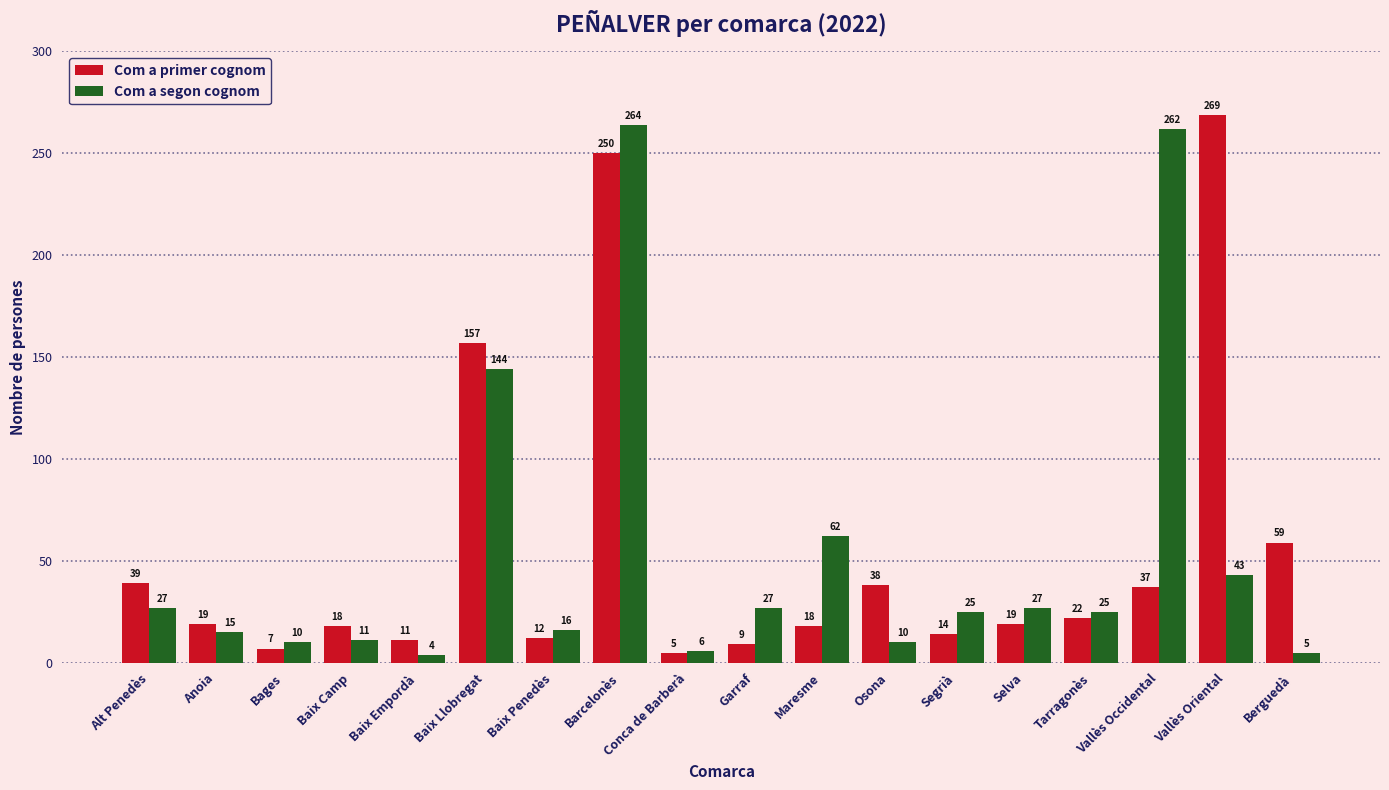

Reading left to right, list all the values displayed in this chart.

Com a primer cognom: Alt Penedès=39	Anoia=19	Bages=7	Baix Camp=18	Baix Empordà=11	Baix Llobregat=157	Baix Penedès=12	Barcelonès=250	Conca de Barberà=5	Garraf=9	Maresme=18	Osona=38	Segrià=14	Selva=19	Tarragonès=22	Vallès Occidental=37	Vallès Oriental=269	Berguedà=59
Com a segon cognom: Alt Penedès=27	Anoia=15	Bages=10	Baix Camp=11	Baix Empordà=4	Baix Llobregat=144	Baix Penedès=16	Barcelonès=264	Conca de Barberà=6	Garraf=27	Maresme=62	Osona=10	Segrià=25	Selva=27	Tarragonès=25	Vallès Occidental=262	Vallès Oriental=43	Berguedà=5